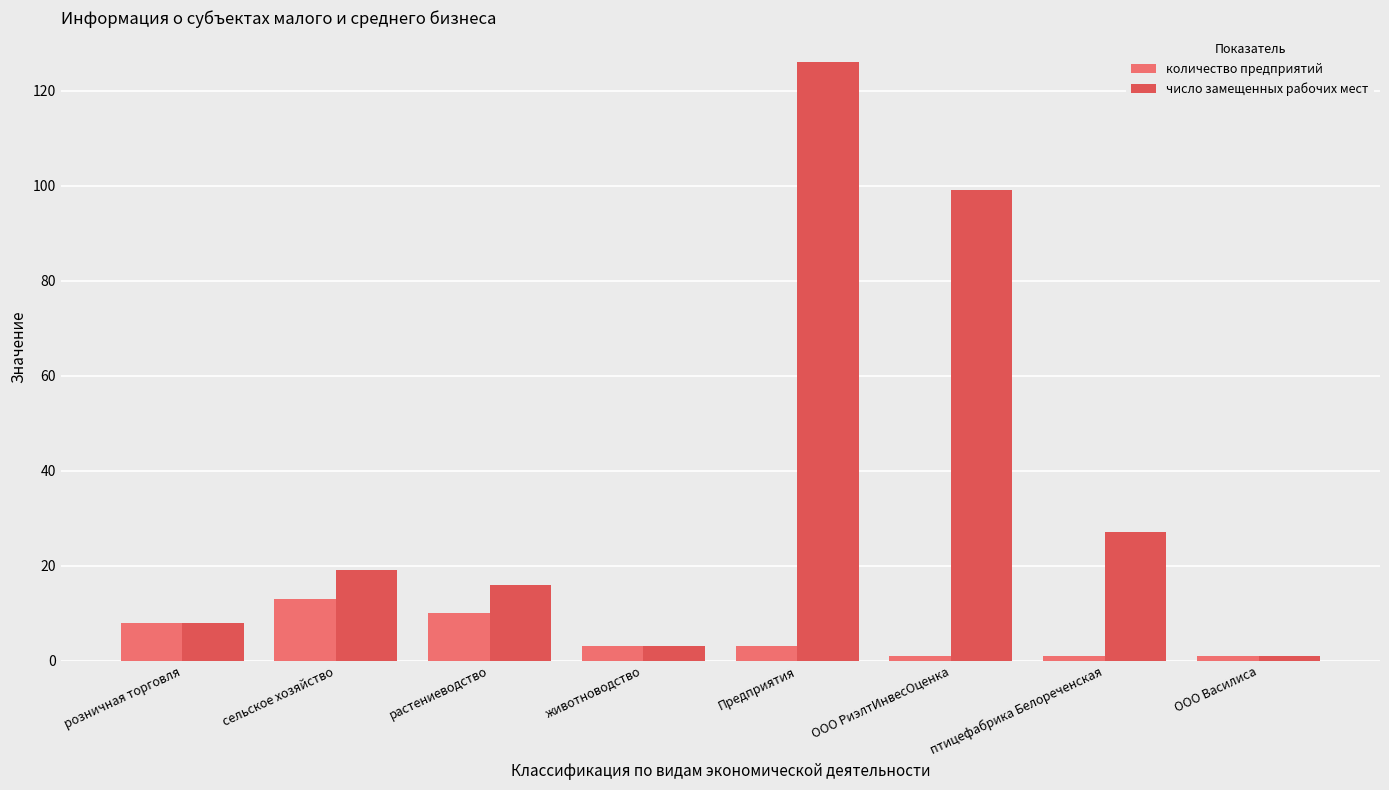

What is the difference between the maximum and minimum values in the число замещенных рабочих мест series?

125